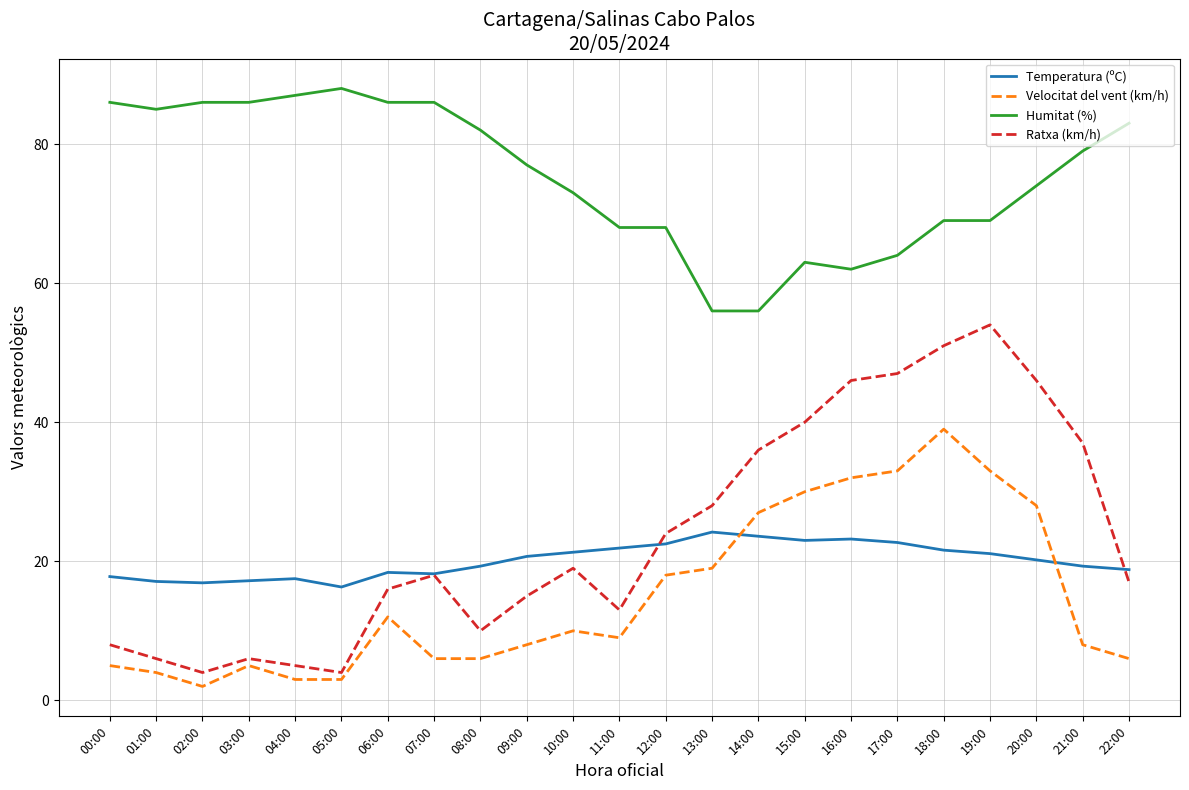

What is the difference between the highest and lowest values at 14:00?

32.4